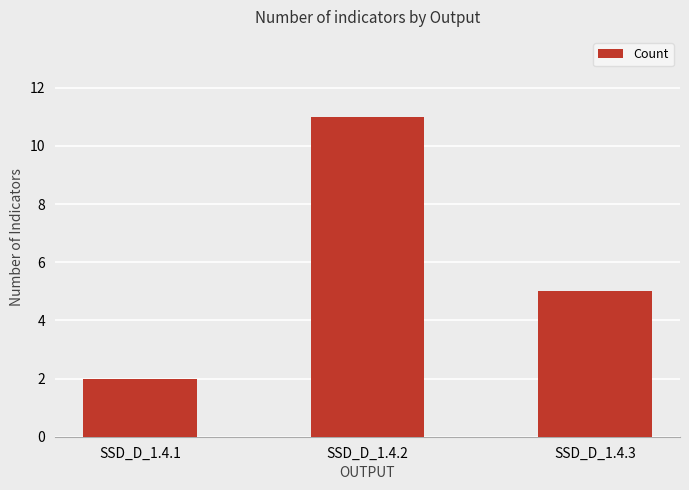

What is the difference between the second highest and minimum values?

3